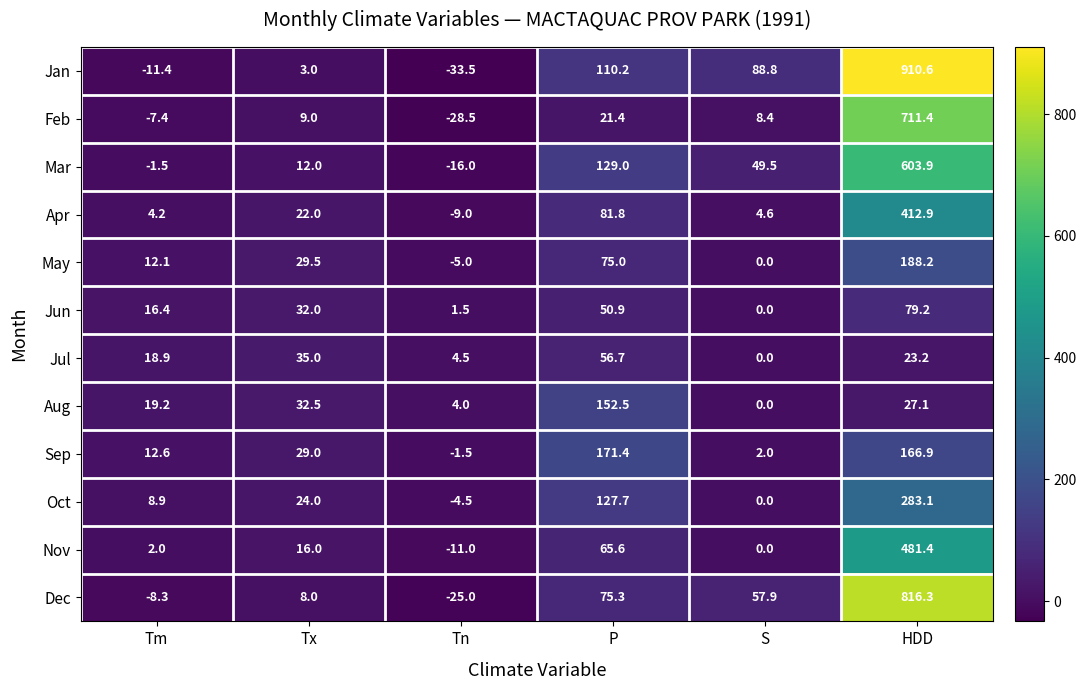

What is the approximate value of Sep at HDD?

166.9